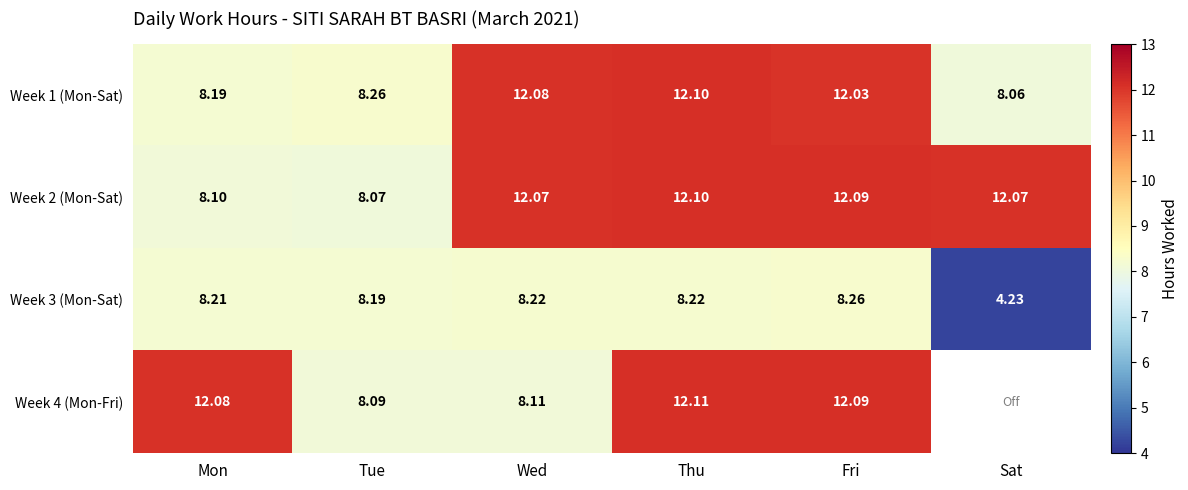

Where does the Week 3 (Mon-Sat) series first go above 8?

Mon